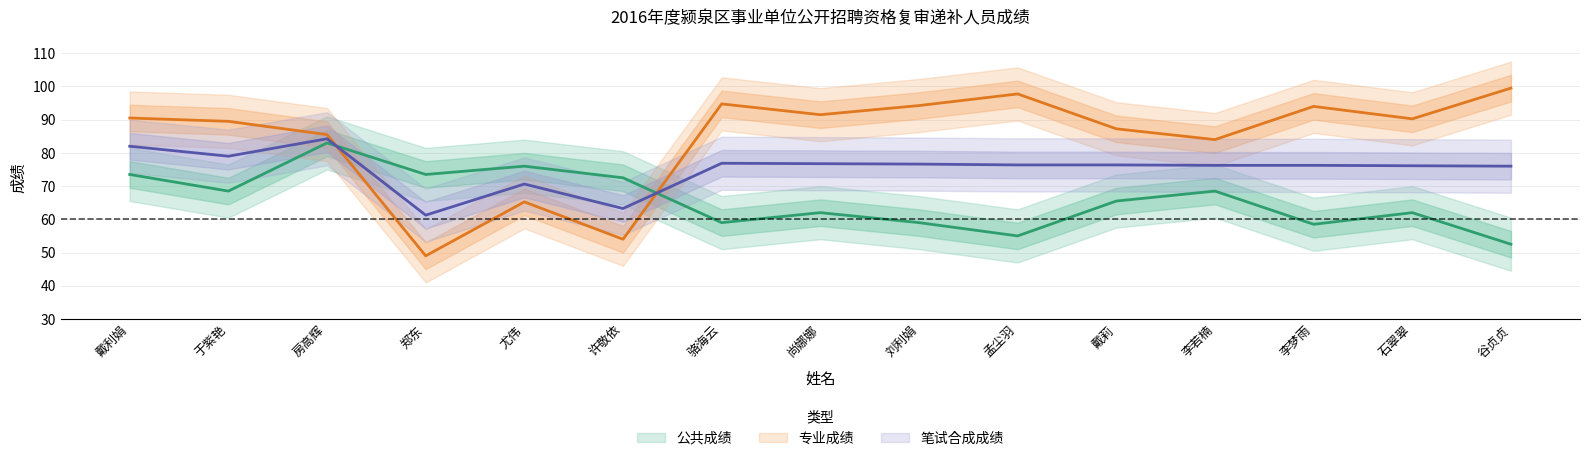

How many values in the 笔试合成成绩 series exceed 76?

11